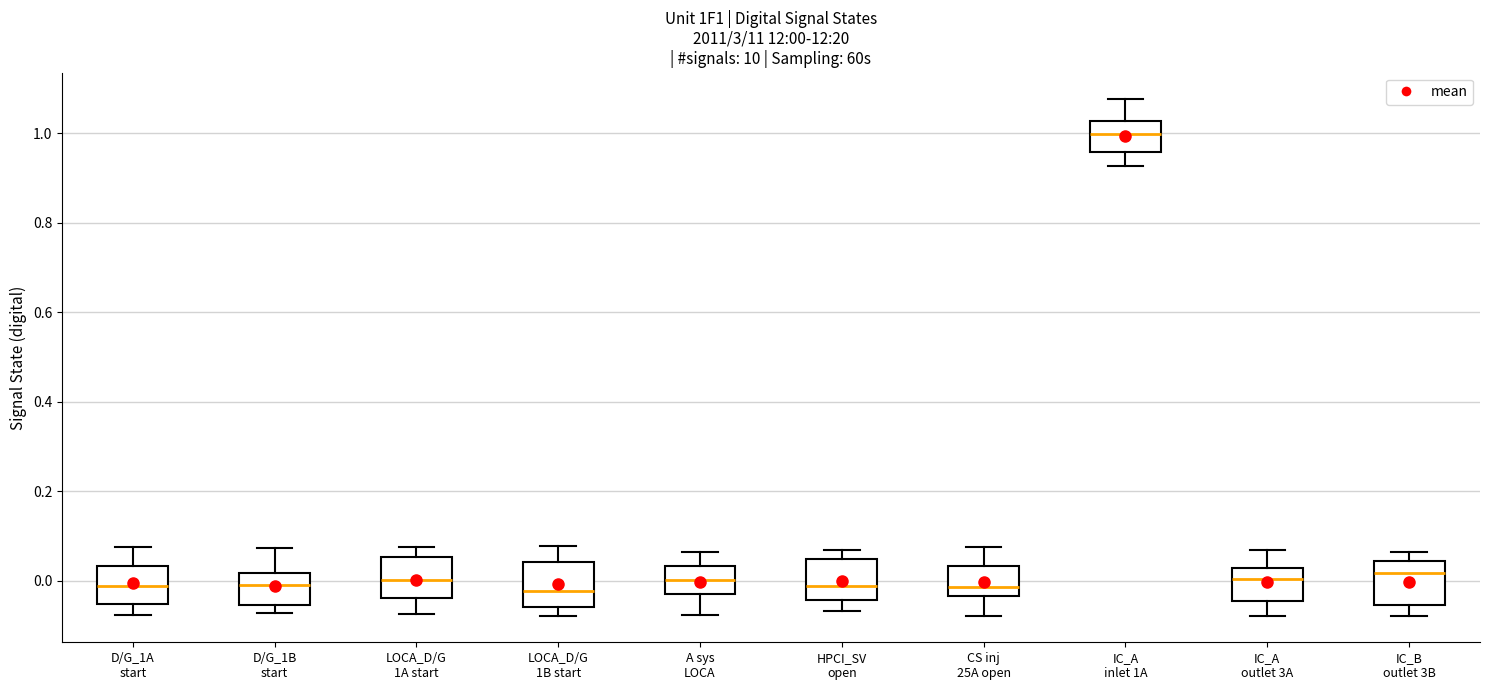

Which box has the highest median line?

IC_A inlet 1A